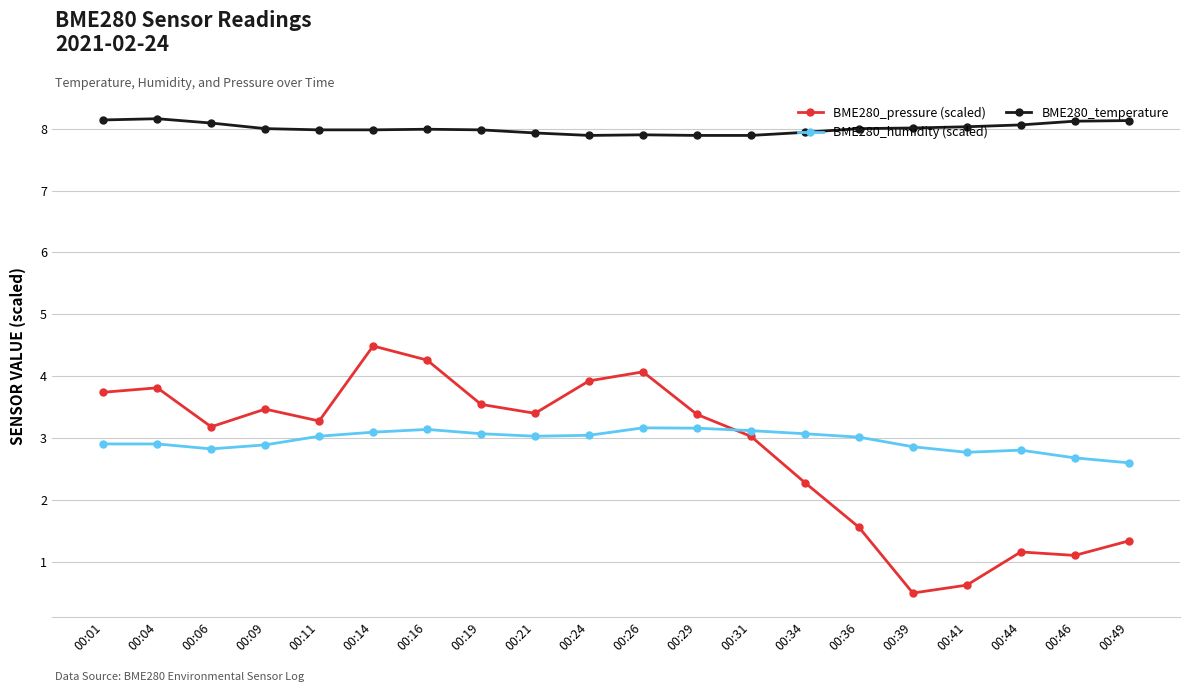

How many categories are shown in the chart?

20